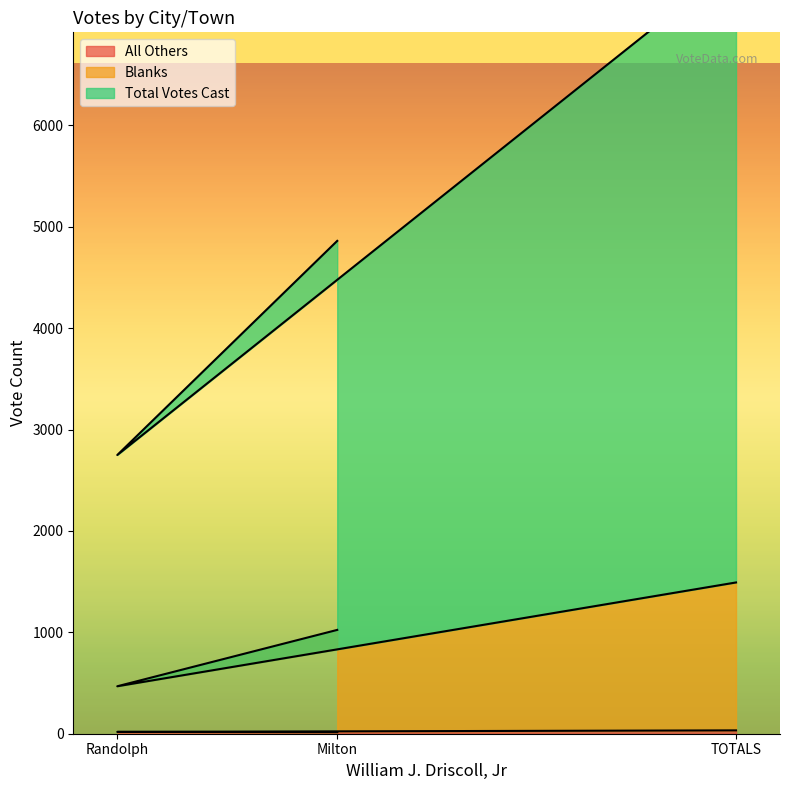

The Total Votes Cast series shows 2777 at Milton. True or false?

False